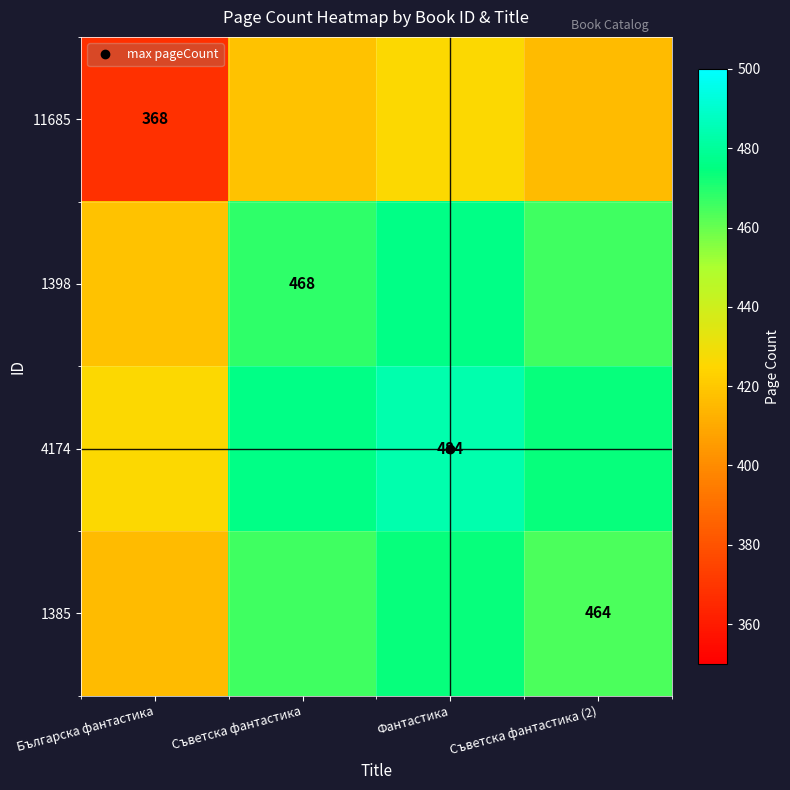

Which has a higher value, Фантастика or Българска фантастика?

Фантастика